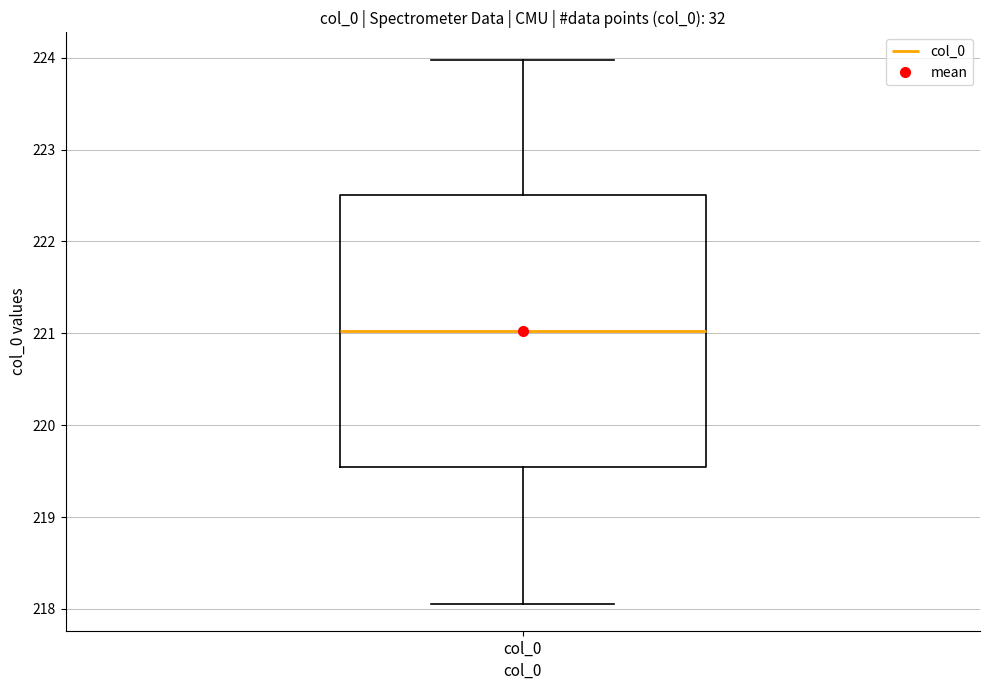

Read this box plot against the y-axis: the position of the median line, the range covered by the box, and the ends of both whiskers. The values are not printed on the chart, so give them approximately, as read against the axis.

median 221.0, box 219.5 to 222.5, whiskers 218.1 to 224.0